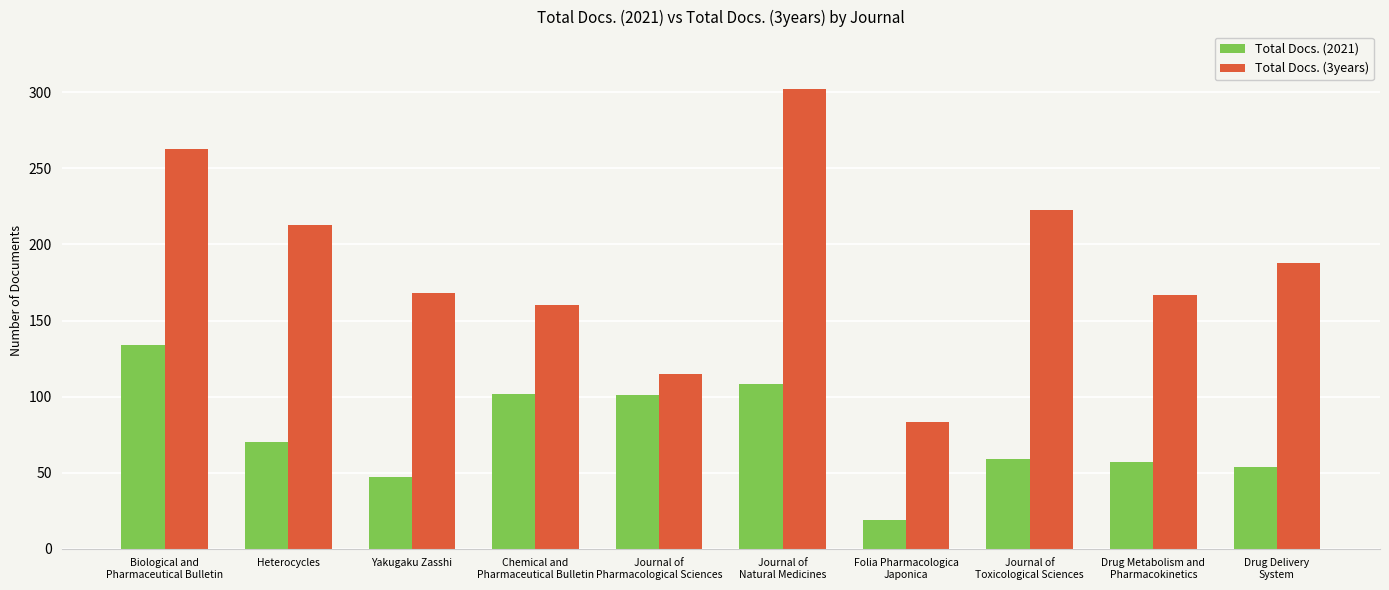

What is the difference between the second highest and minimum values in the Total Docs. (3years) series?

180